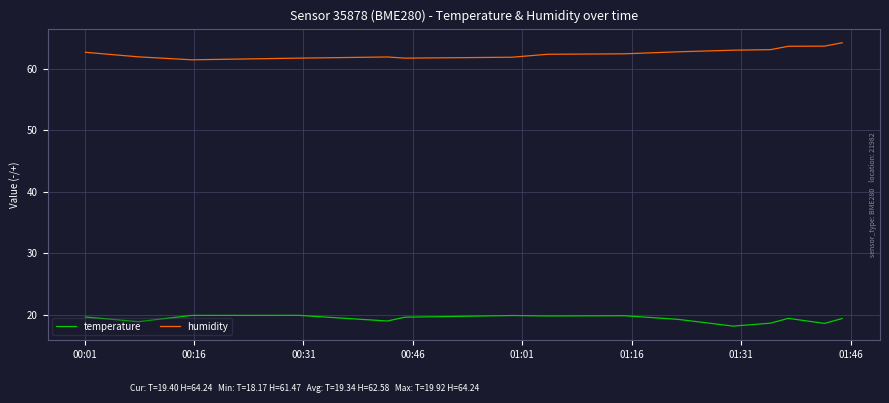

What is the smallest value displayed?

18.2